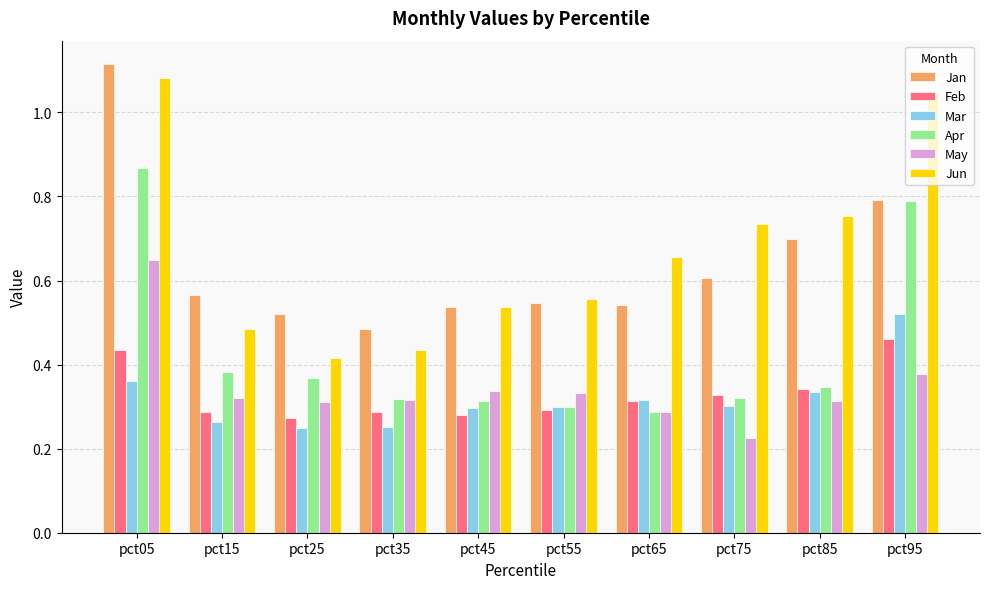

At which category is the sum across all series the highest?

pct05